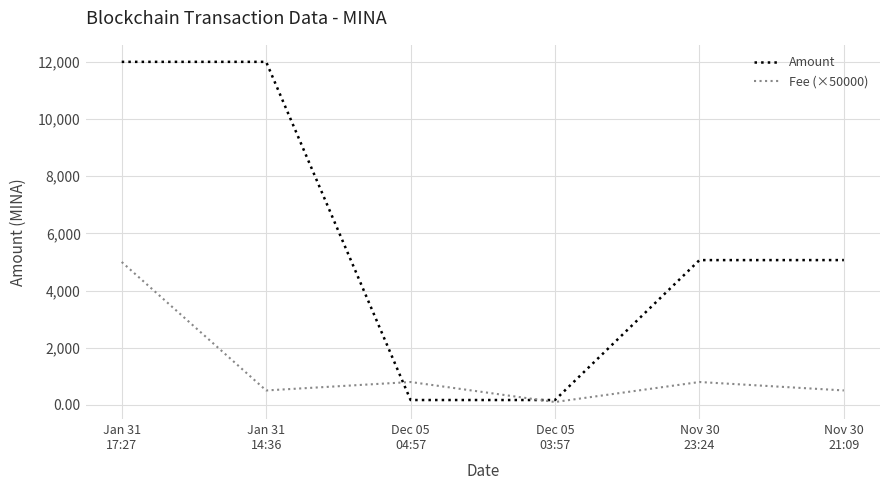

Count the number of data series in this chart.

2